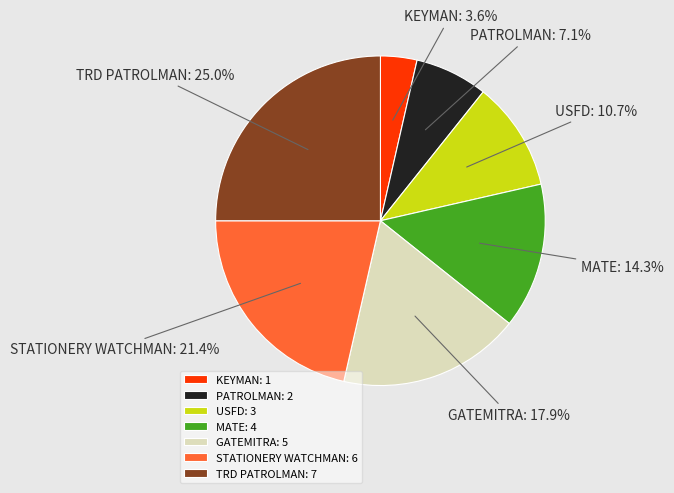

What is the ratio of the value at KEYMAN to the value at PATROLMAN?

0.5